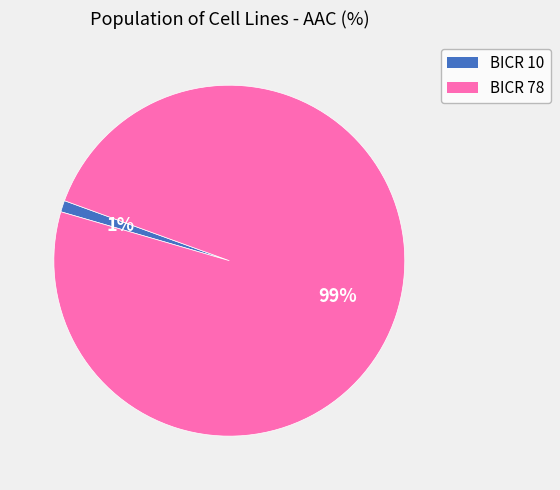

Do BICR 78 and BICR 10 together represent more than half of the pie?

Yes